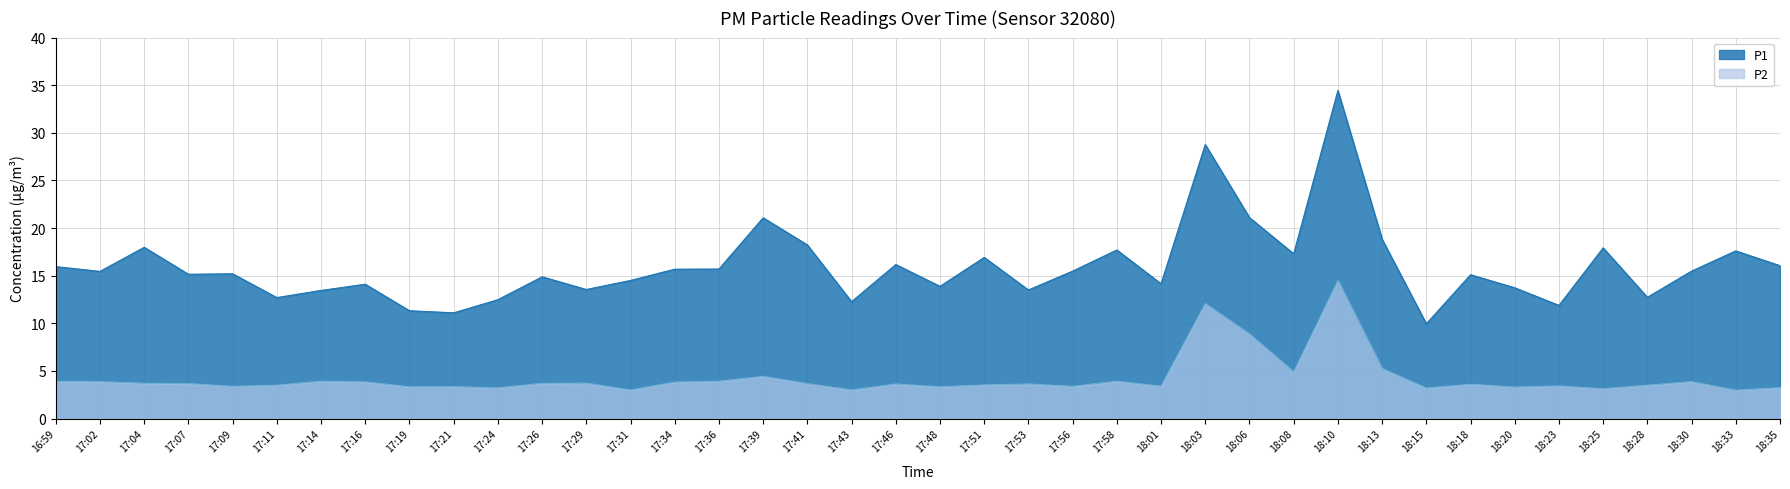

Read the P2 value at 17:36.

3.9